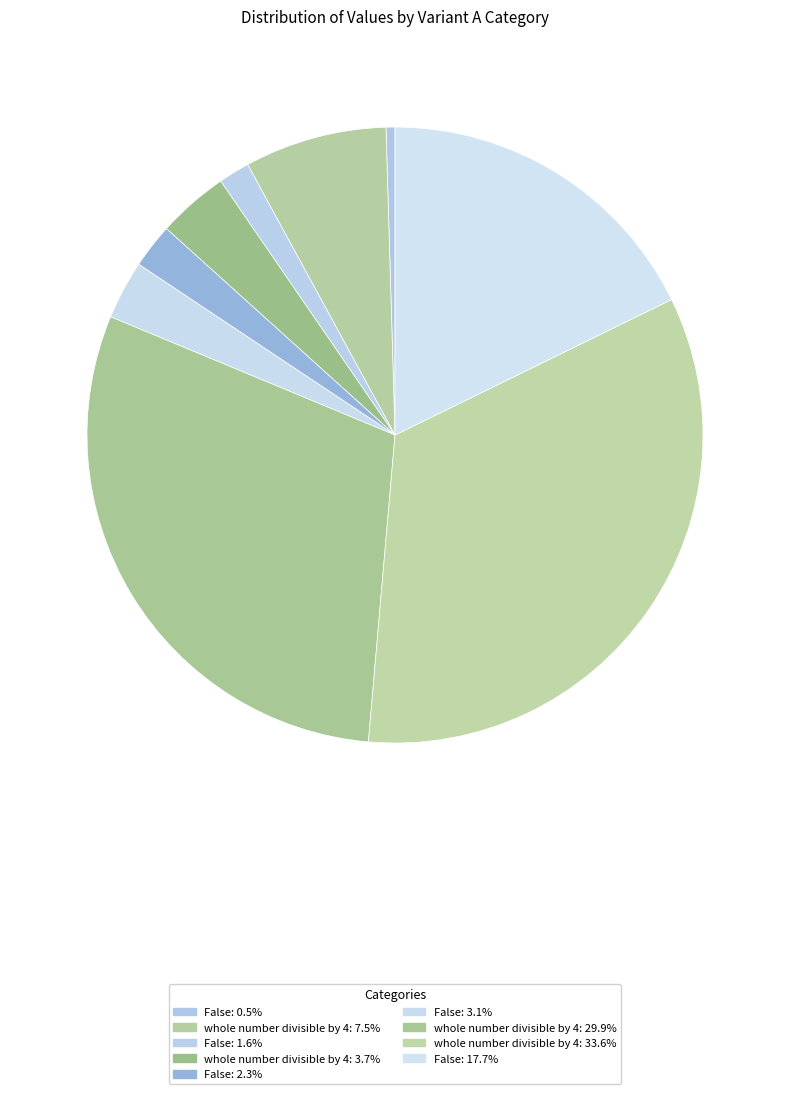

Which slice is the smallest?

False (1)